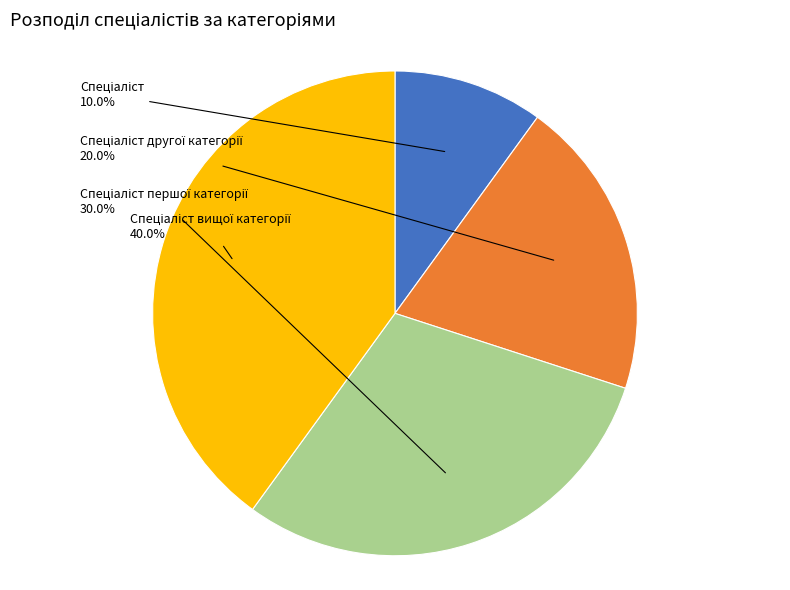

To the nearest percent, what is the average slice percentage?

25%